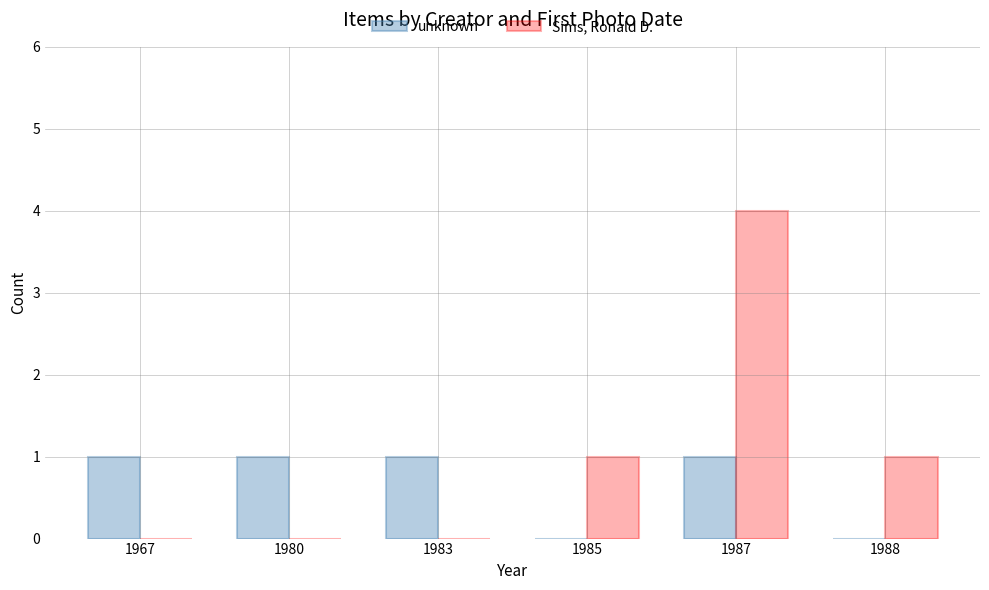

True or false: Sims, Ronald D. has a value of 0 at 1980.

True